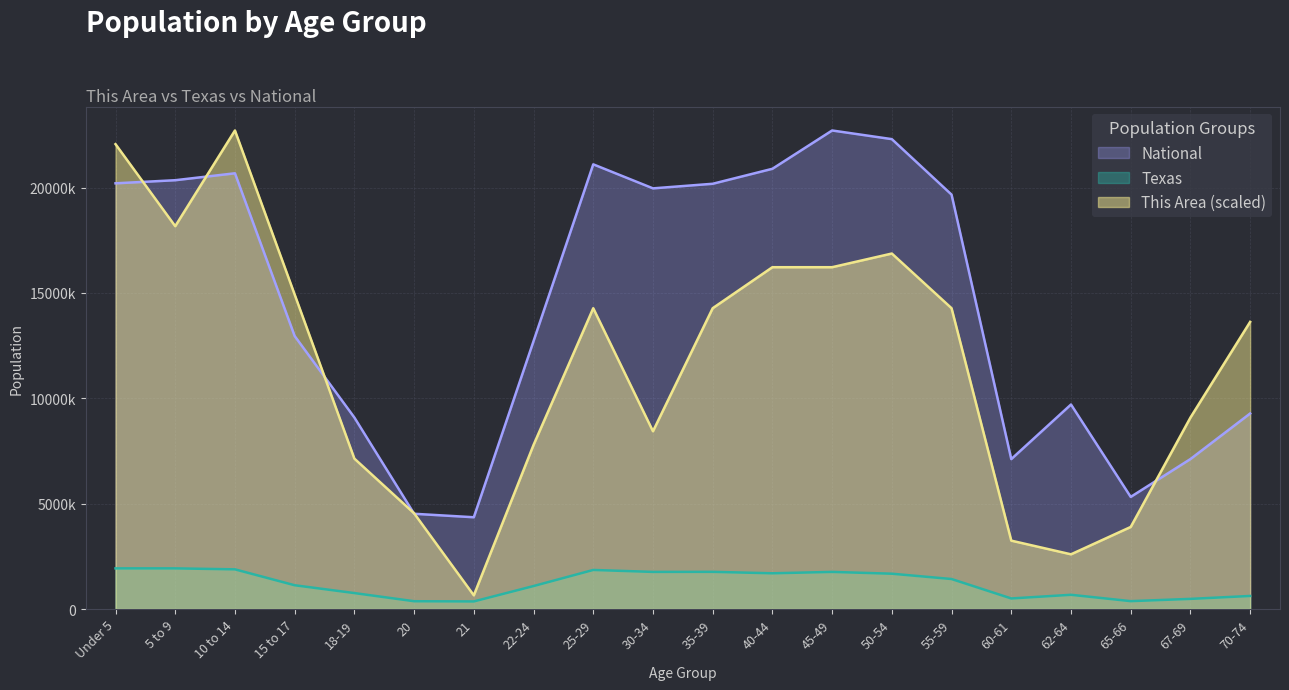

What is the spread (max minus min) of values at 20?

4172678.2